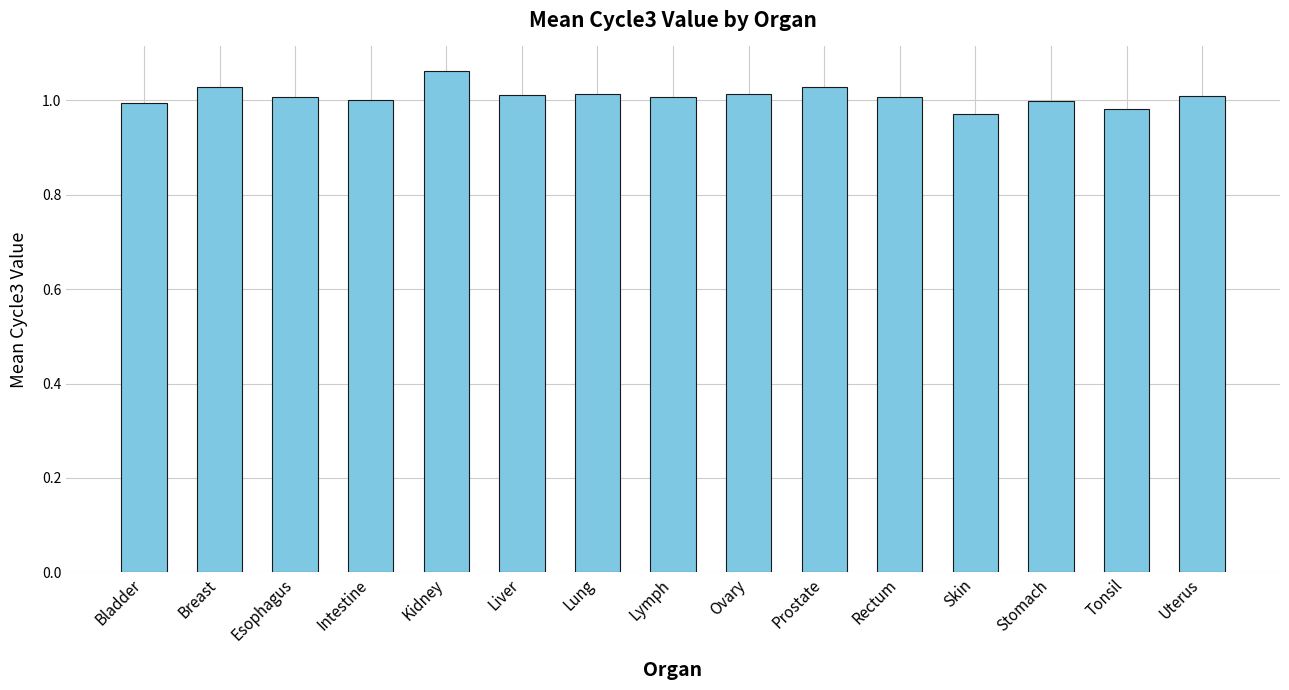

Is it true that the value at Stomach is 0.7?

False